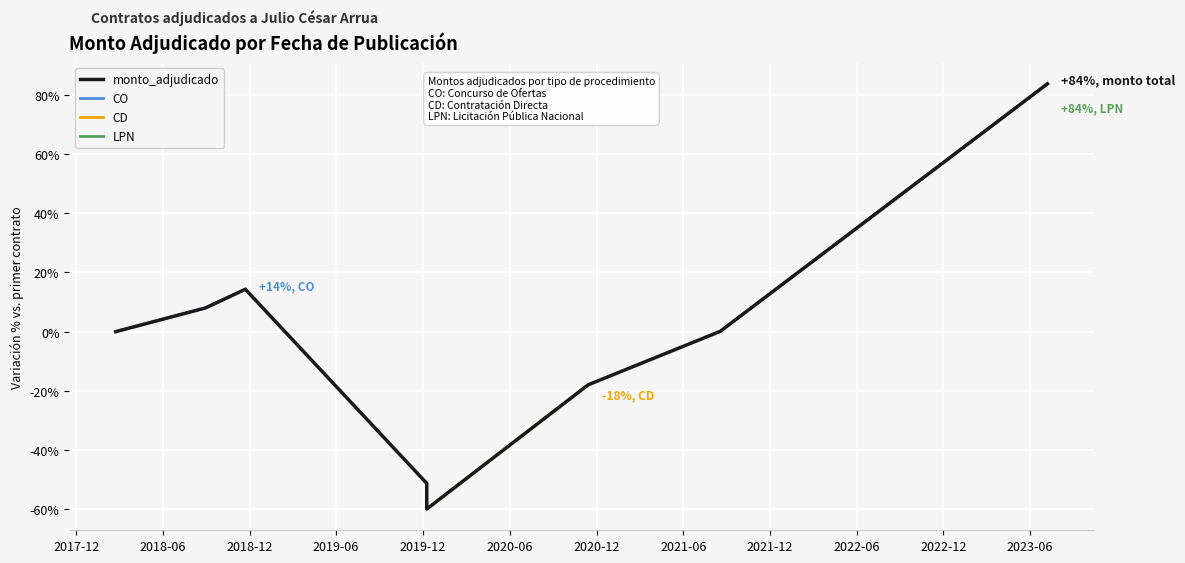

Where is the data nearest to the value 11?

2018-08-30